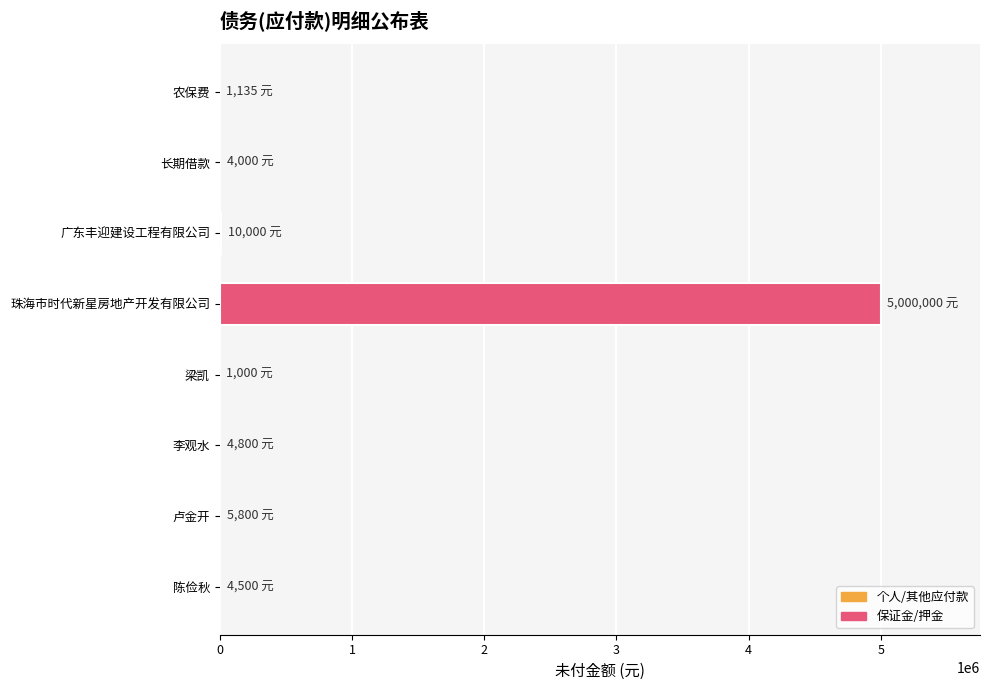

What is the sum of all values?

5031235